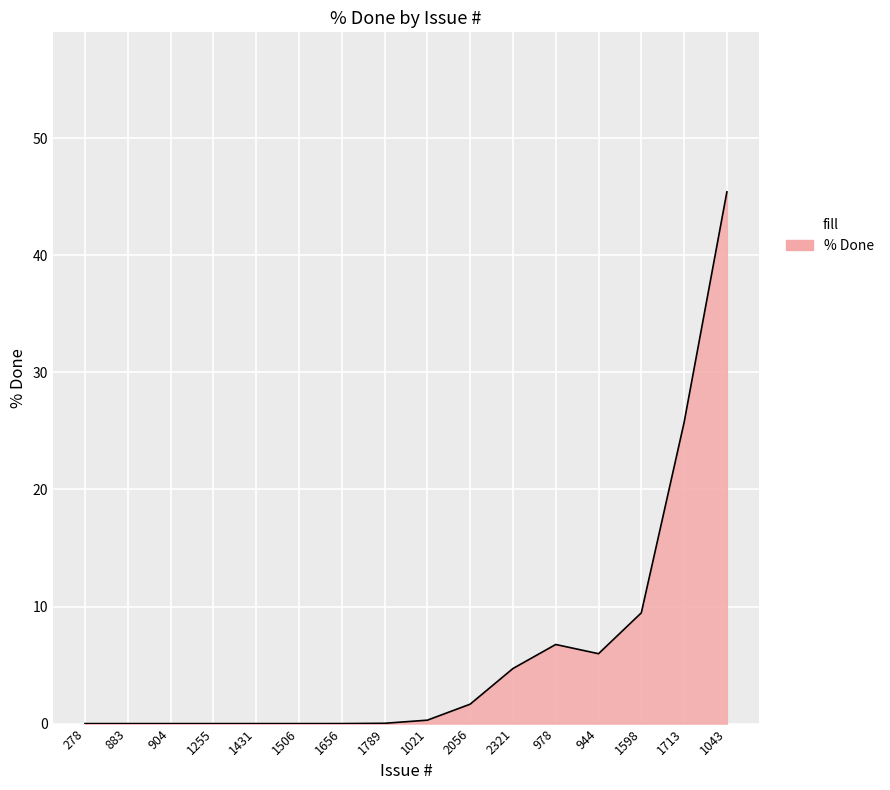

What position from the right is 1255?

13